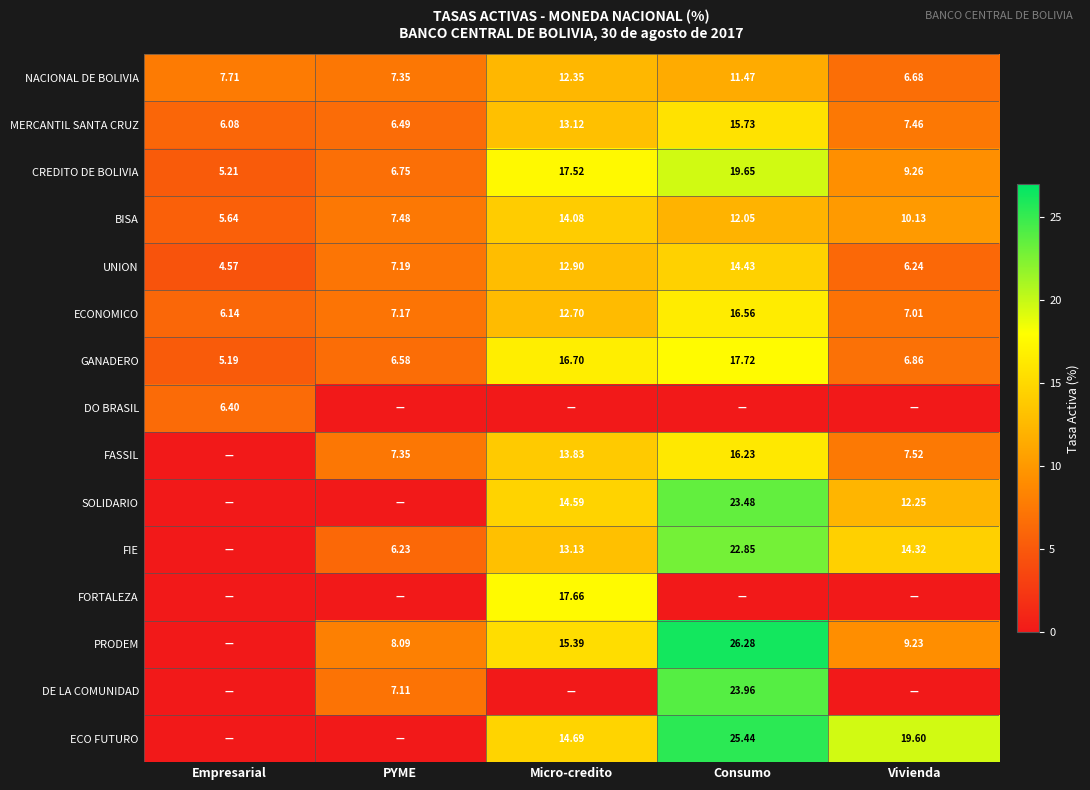

List the labels in order of UNION value, largest first.

Consumo, Micro-credito, PYME, Vivienda, Empresarial